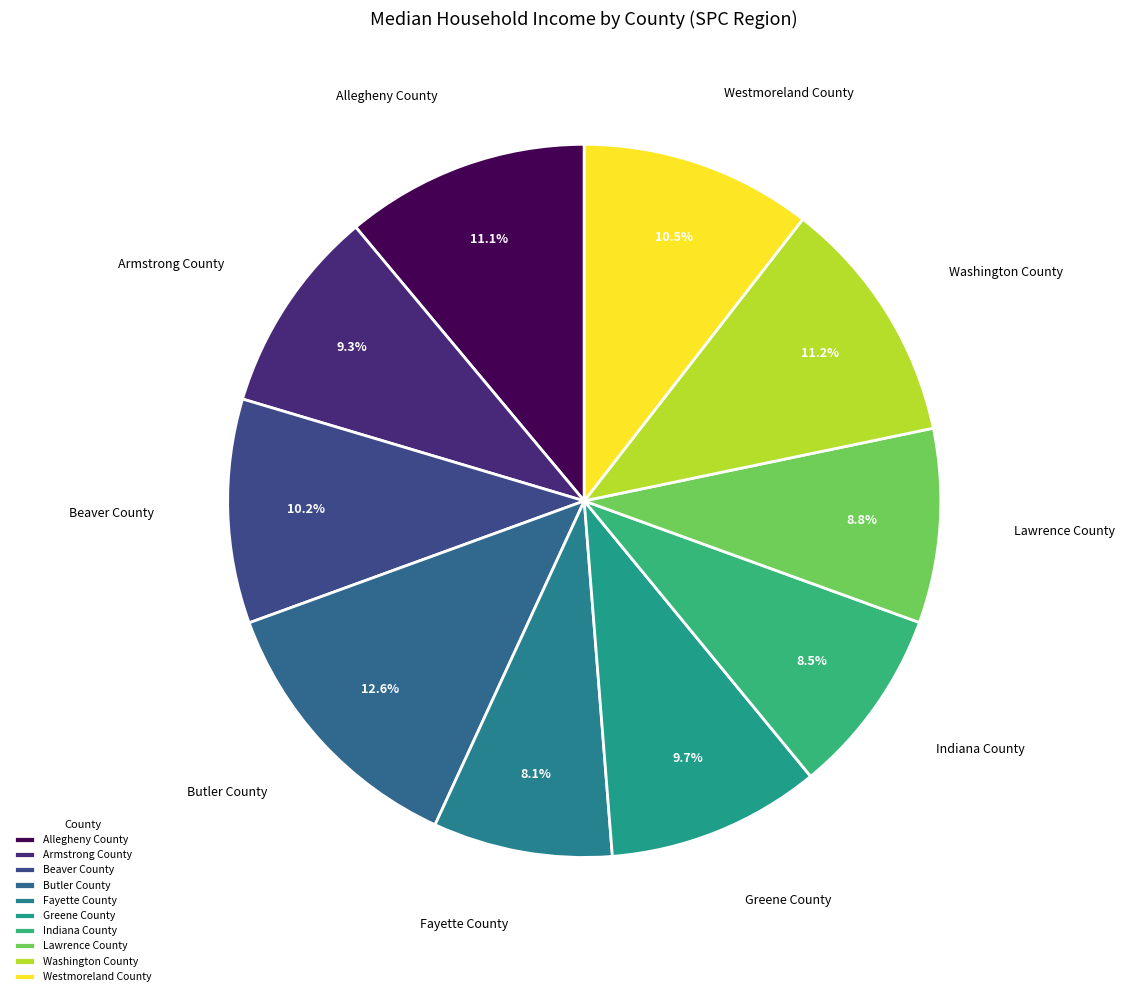

Is Indiana County the majority of the pie?

No